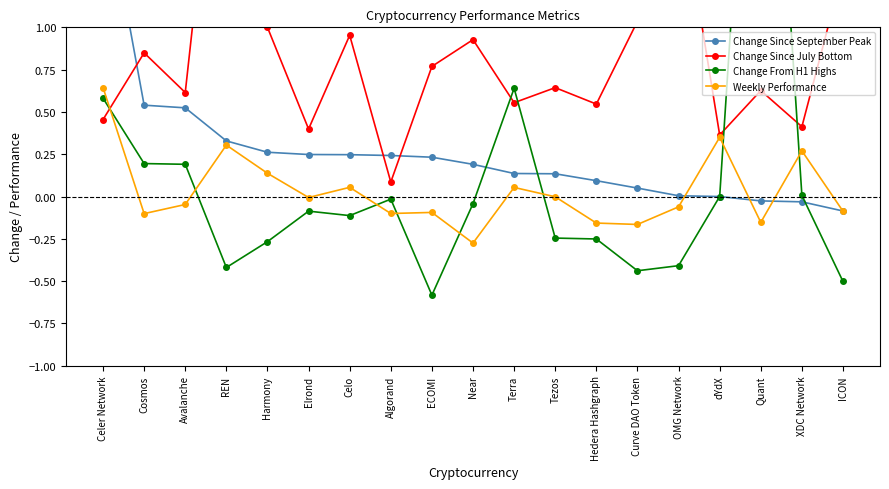

What is the average value of the Change From H1 Highs series?

0.1